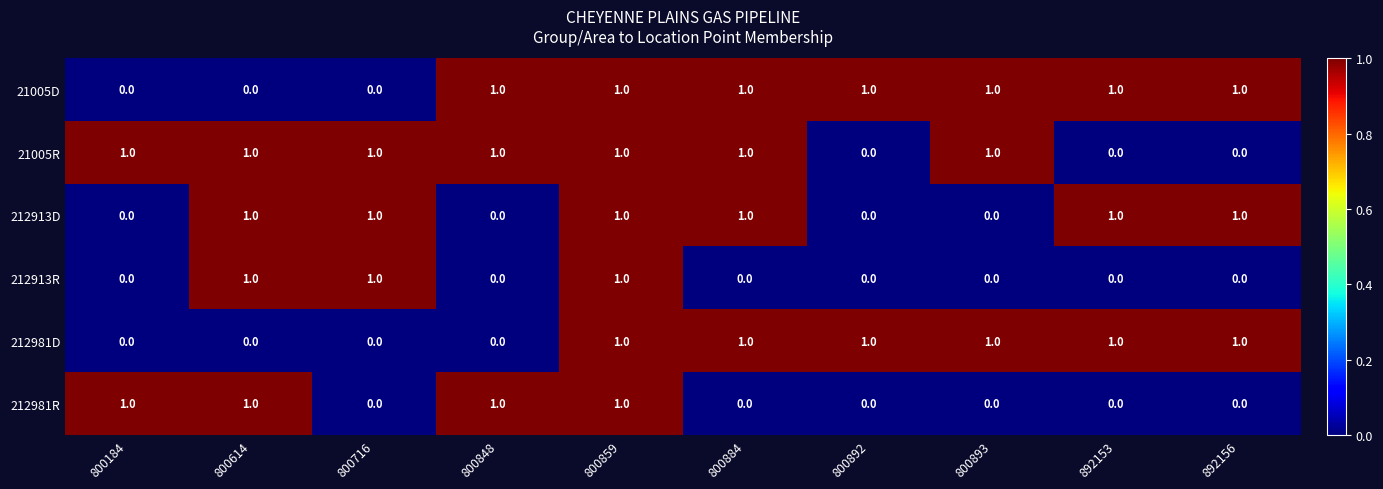

Is it true that 212913R equals 1 at 800859?

True